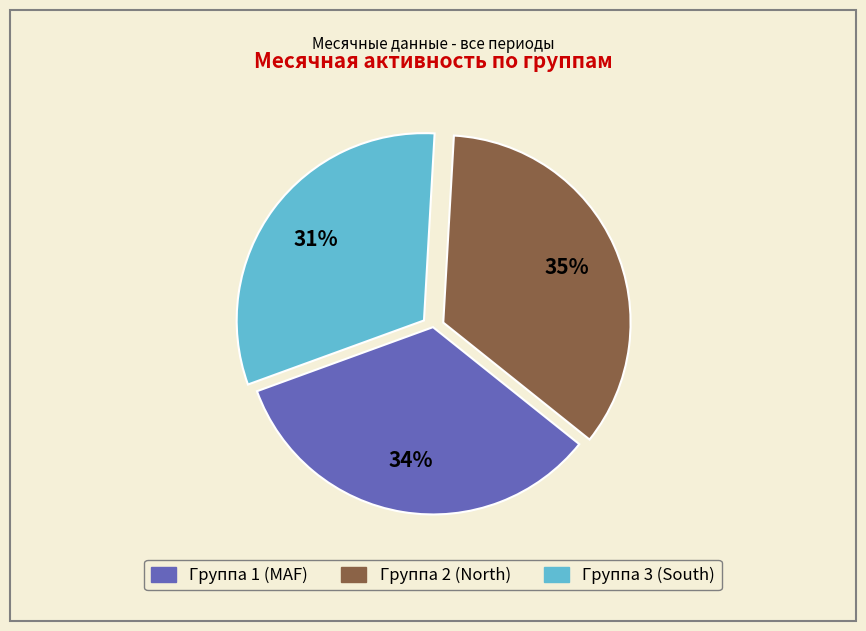

How many segments does this pie chart have?

3